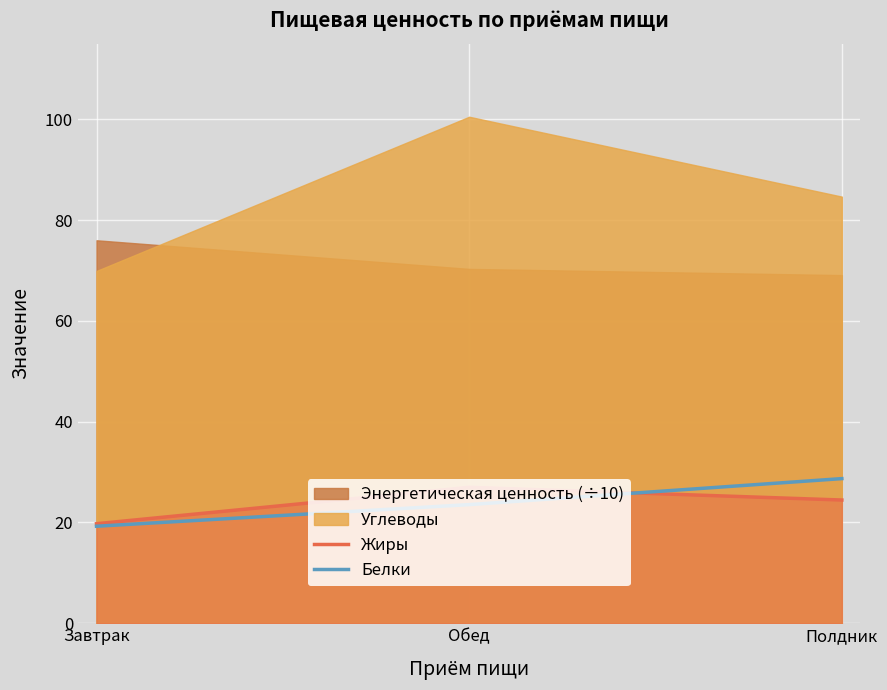

Rank the categories by Жиры value from lowest to highest.

Завтрак, Полдник, Обед